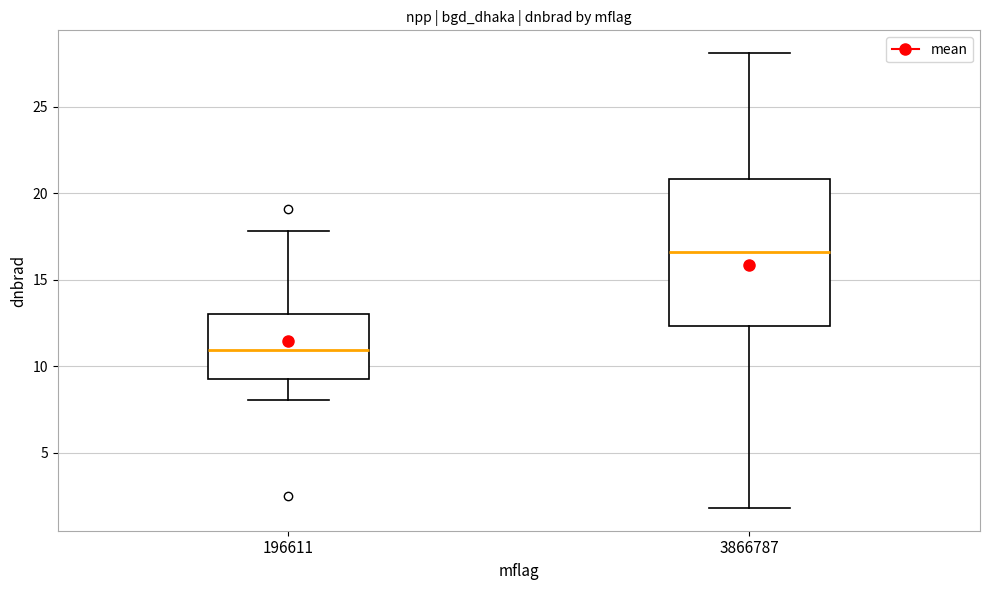

Reading left to right, transcribe this box plot: for each box, give where its median line is, the range the box spans, and where its two whiskers end, as read against the y-axis. The values are not printed on the chart, so give them approximately, as read against the axis.

196611: median 11.0, box 9.5 to 13.0, whiskers 8.0 to 18.0
3866787: median 16.5, box 12.5 to 21.0, whiskers 2.0 to 28.0